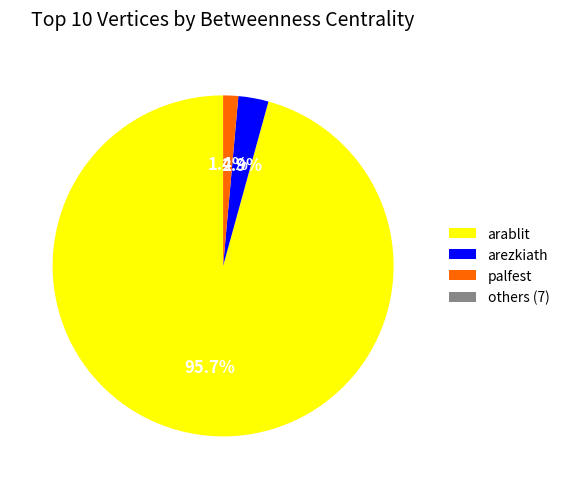

What is the largest slice in the pie chart?

arablit